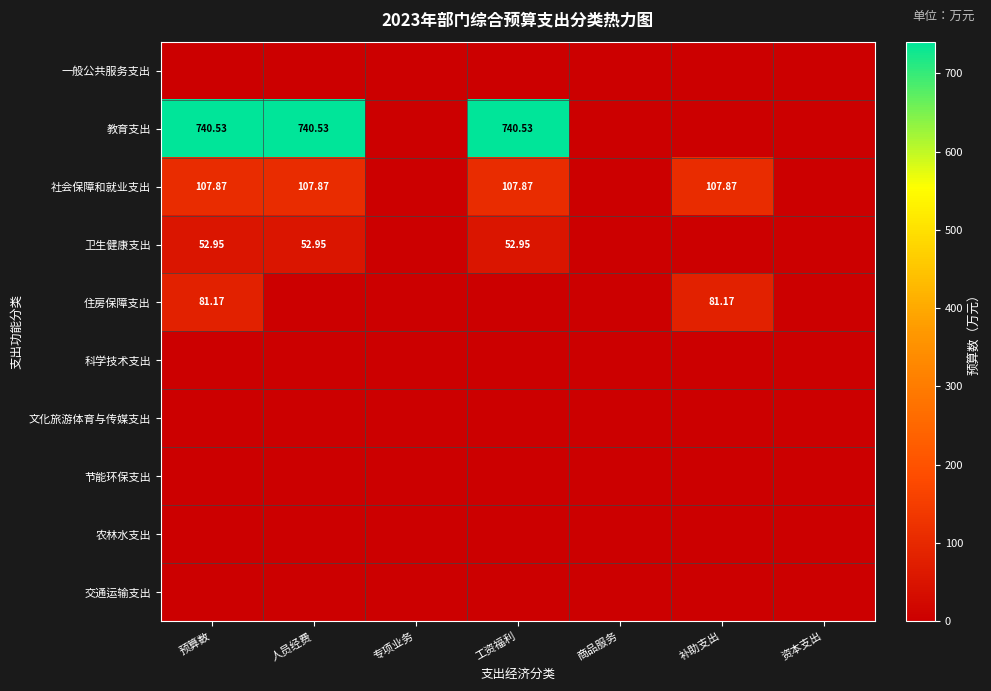

How many positive values does the 住房保障支出 series have?

2